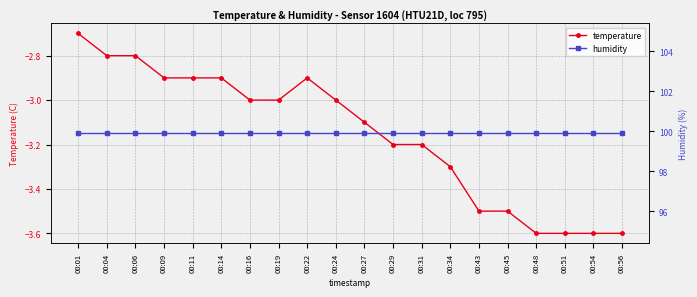

Reading left to right, list all the values displayed in this chart.

temperature: 00:01=-2.7	00:04=-2.8	00:06=-2.8	00:09=-2.9	00:11=-2.9	00:14=-2.9	00:16=-3.0	00:19=-3.0	00:22=-2.9	00:24=-3.0	00:27=-3.1	00:29=-3.2	00:31=-3.2	00:34=-3.3	00:43=-3.5	00:45=-3.5	00:48=-3.6	00:51=-3.6	00:54=-3.6	00:56=-3.6
humidity: 00:01=99.9	00:04=99.9	00:06=99.9	00:09=99.9	00:11=99.9	00:14=99.9	00:16=99.9	00:19=99.9	00:22=99.9	00:24=99.9	00:27=99.9	00:29=99.9	00:31=99.9	00:34=99.9	00:43=99.9	00:45=99.9	00:48=99.9	00:51=99.9	00:54=99.9	00:56=99.9